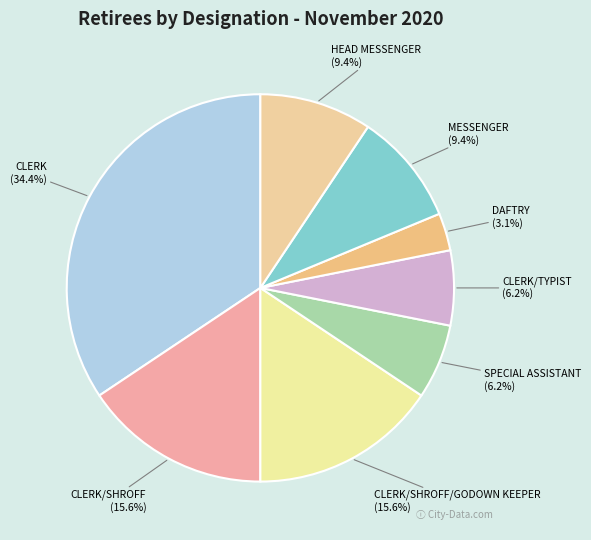

How many segments does this pie chart have?

8